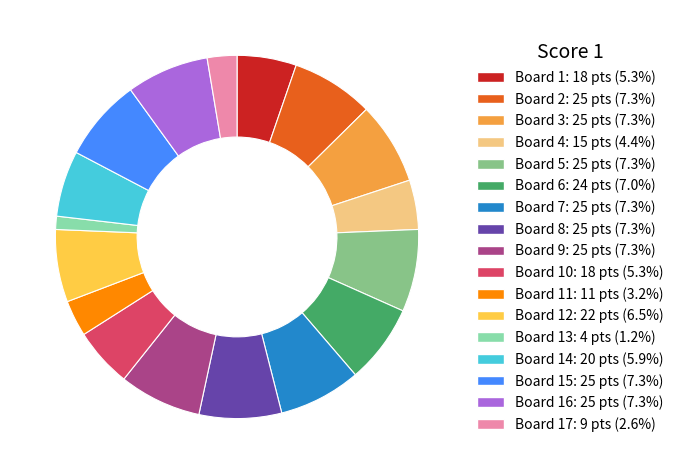

Approximately how many times larger is the value at Board 12: 22 pts (6.5%) compared to Board 6: 24 pts (7.0%)?

0.9